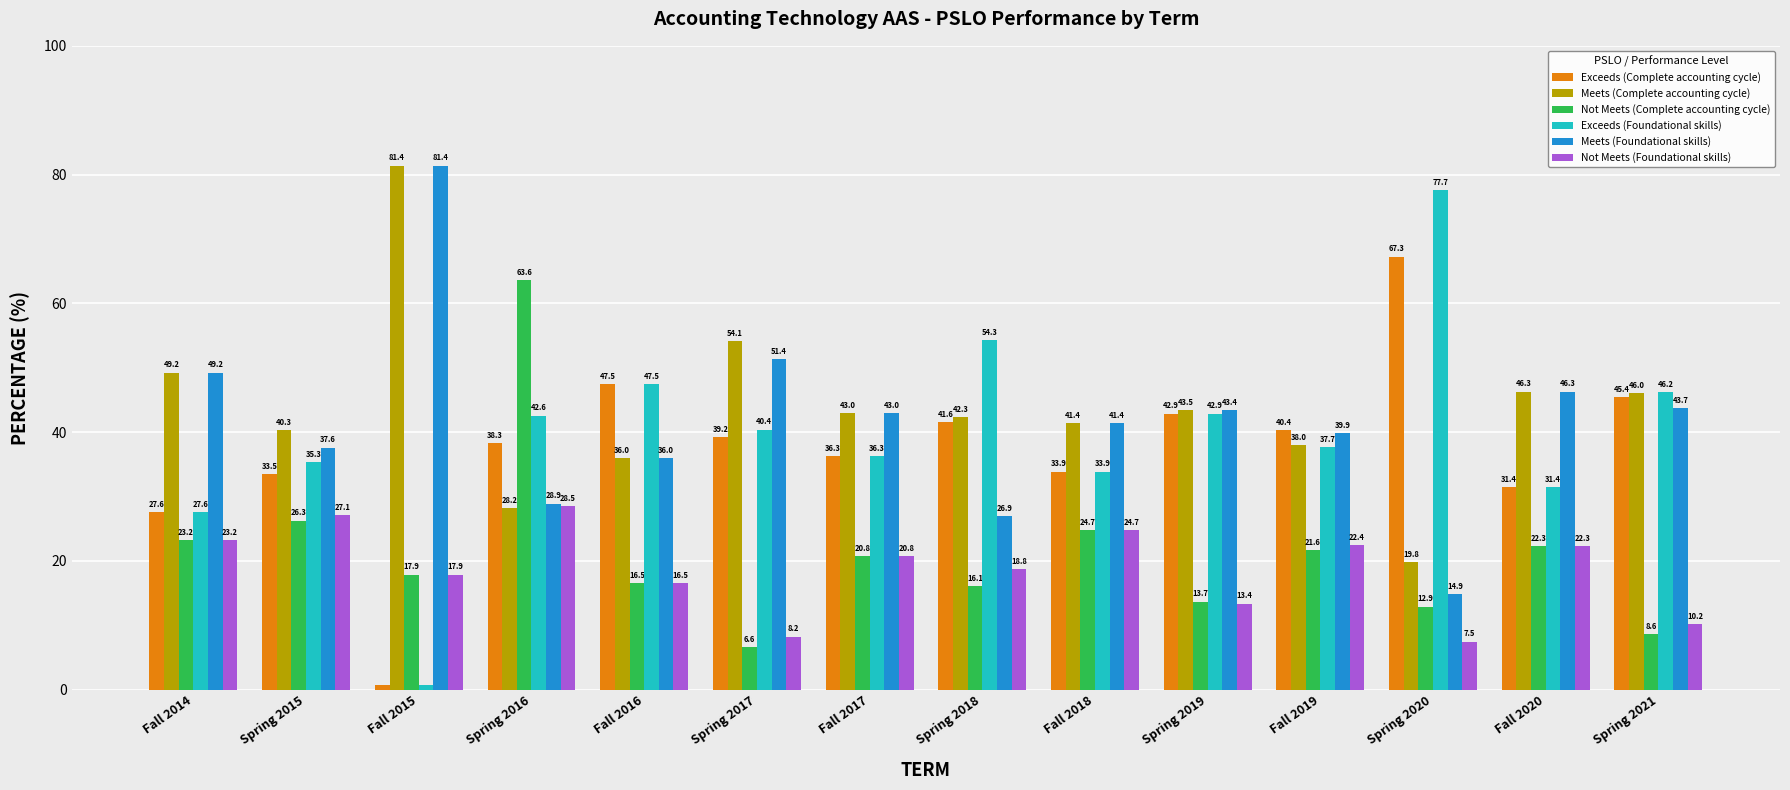

What is the total value across all series at Fall 2020?

200.0